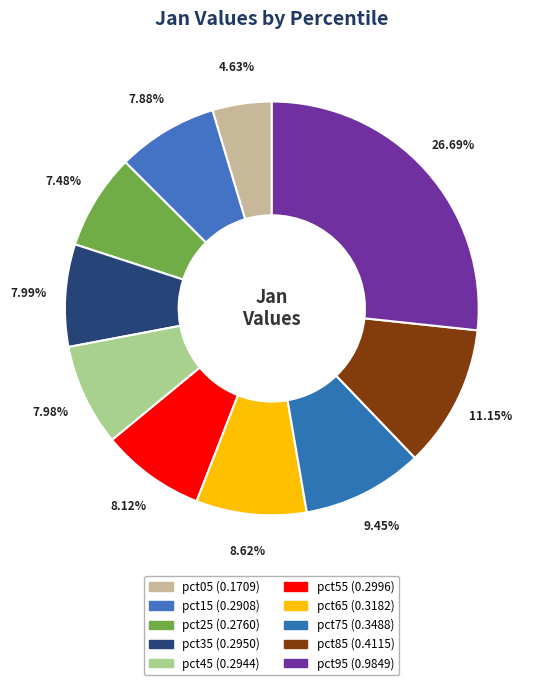

How many slices are in this pie chart?

10